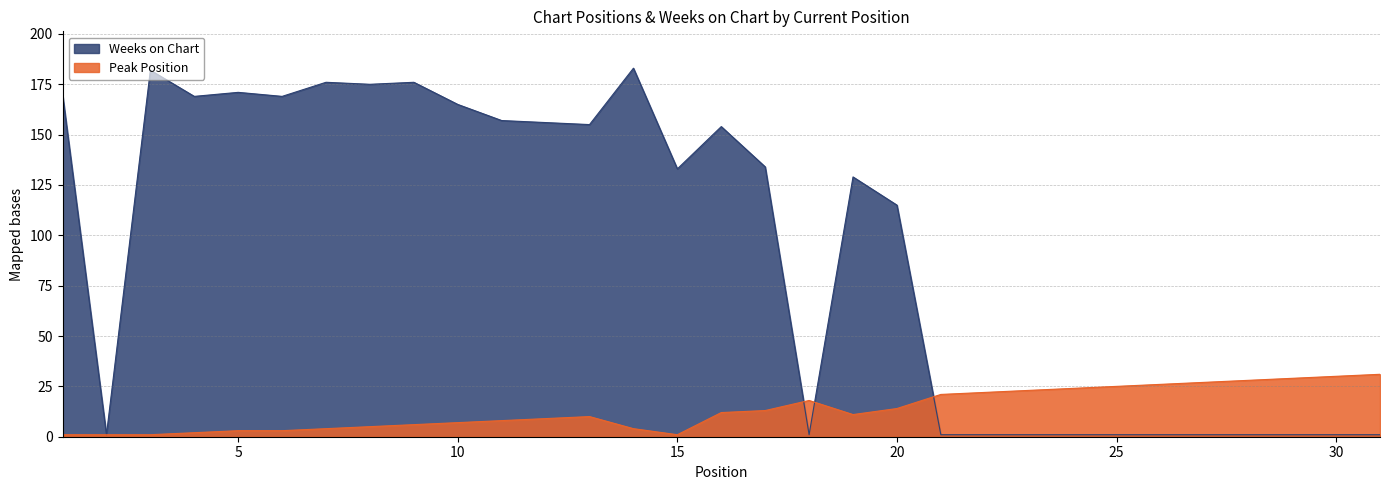

True or false: Peak Position has a value of 23 at 23.

True